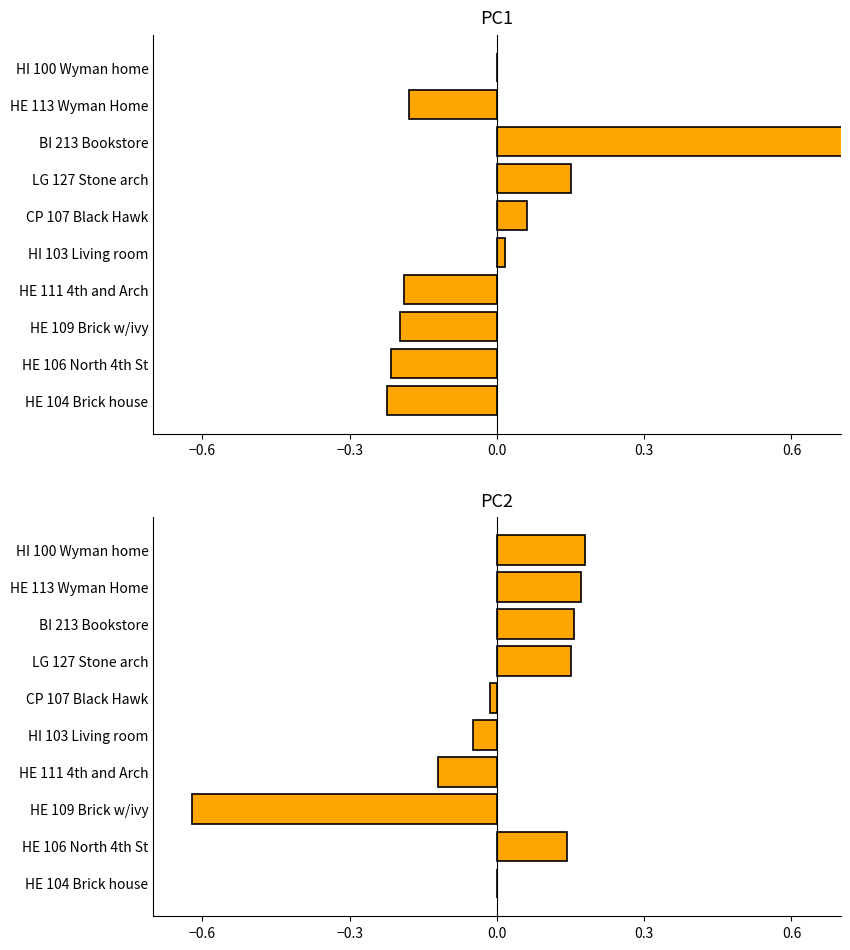

How many bars are there in total?

20